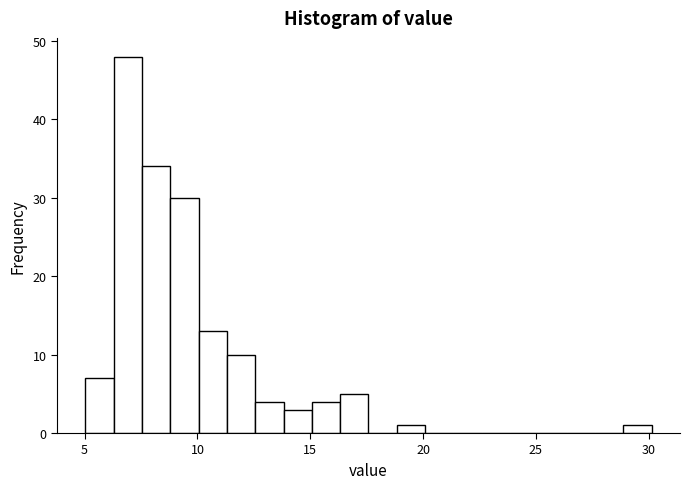

Read against the x-axis, roughly where is the centre of the tallest bar?

7.0